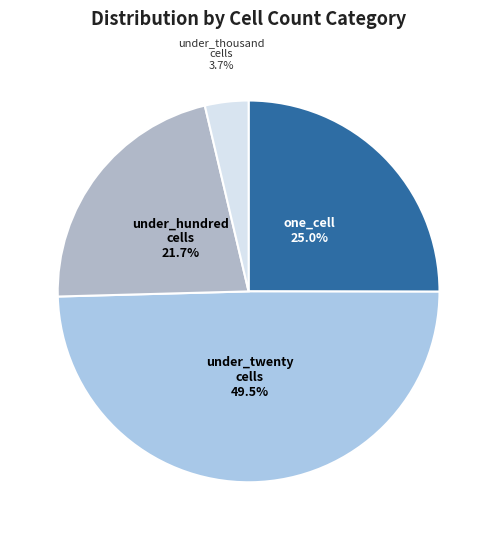

How many segments does this pie chart have?

4